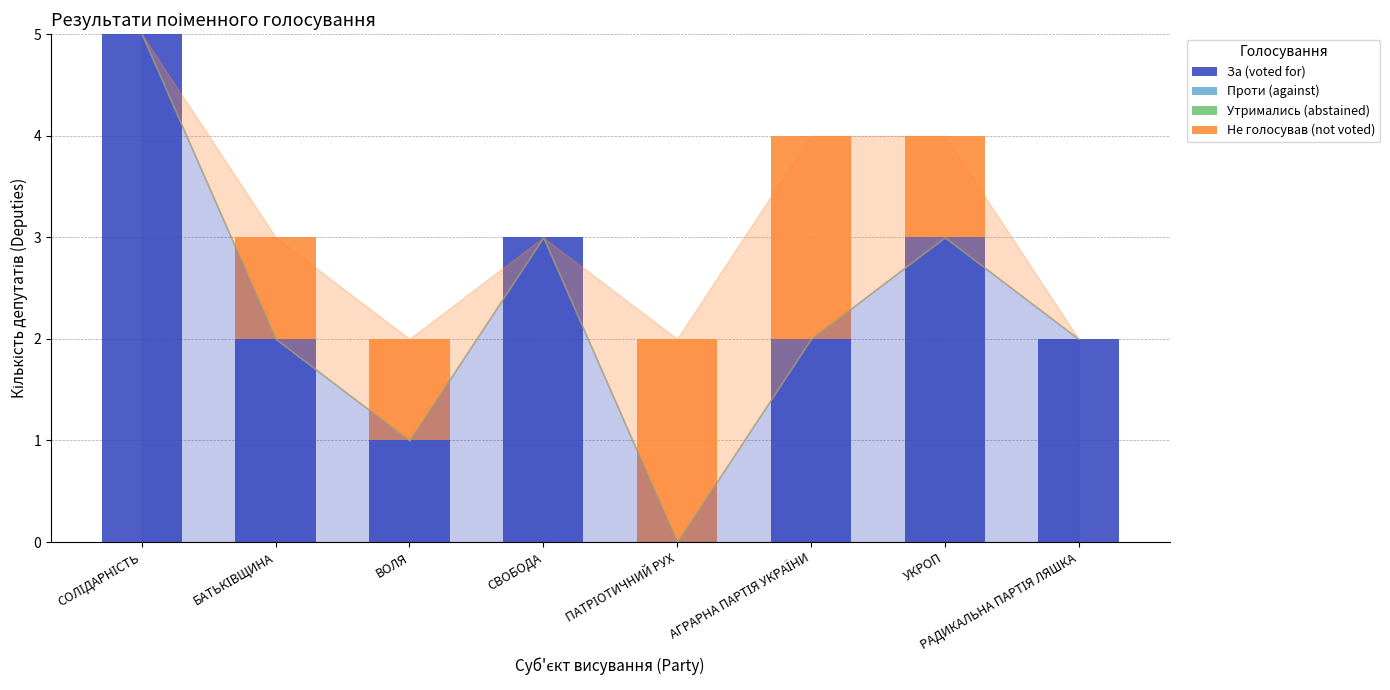

What is the total value across all series at УКРОП?

4